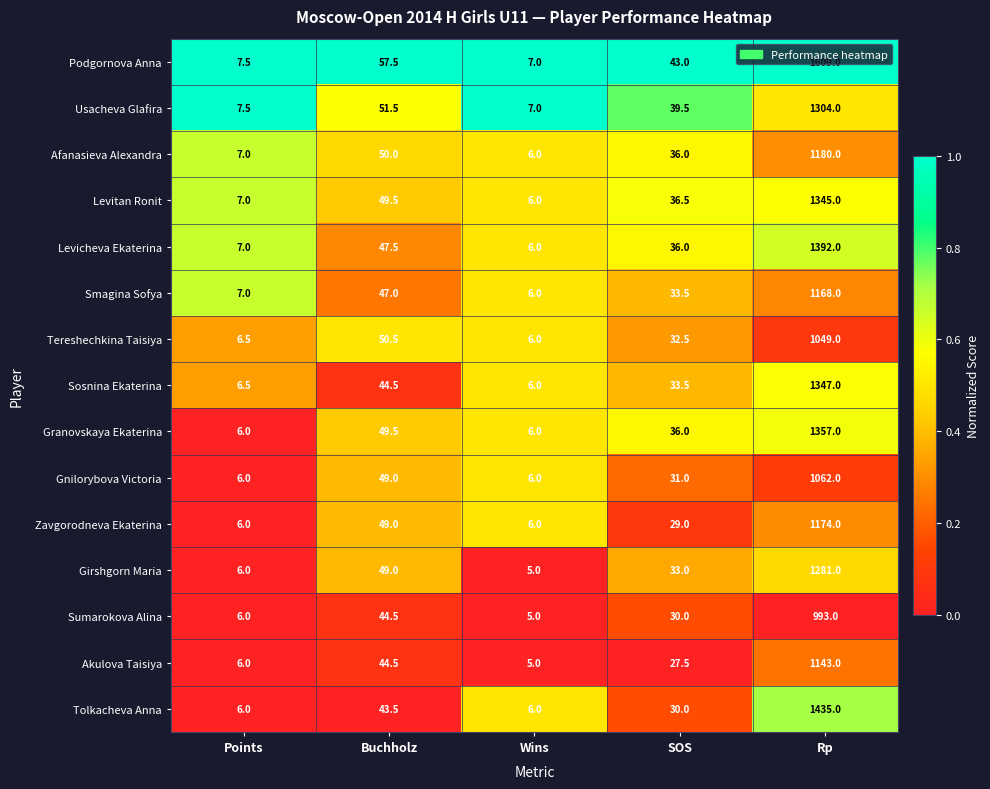

What is the difference between the second highest and second lowest values in the Levitan Ronit series?

42.5